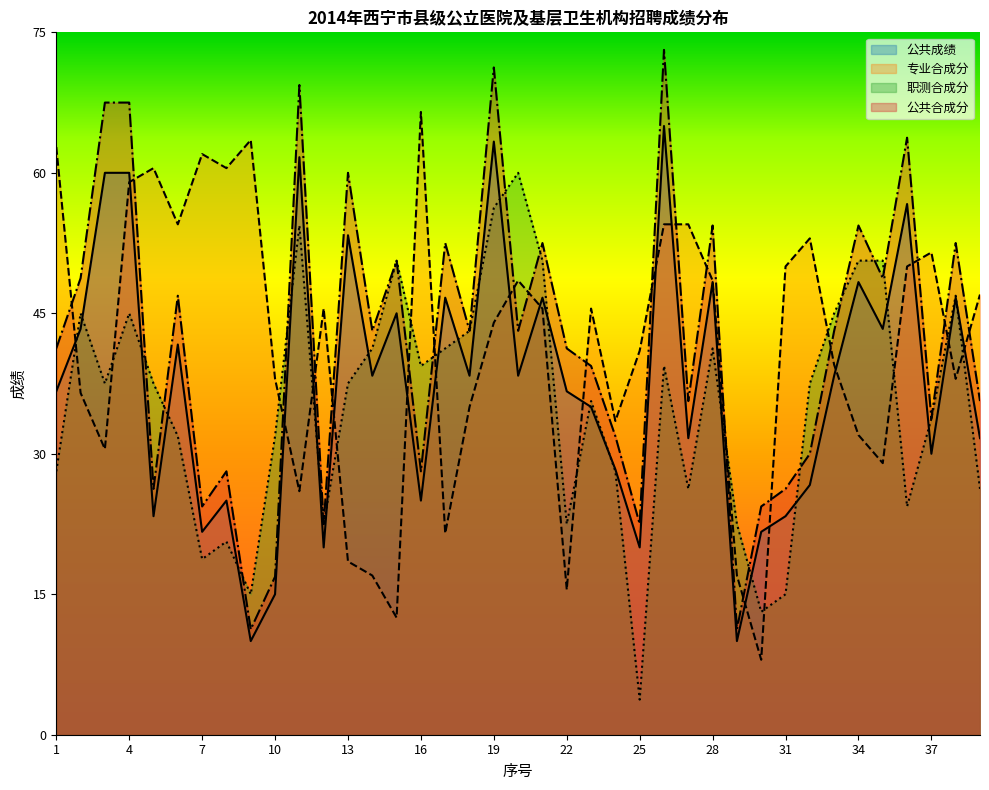

True or false: 专业合成分 has a value of 52.0 at 18.

False